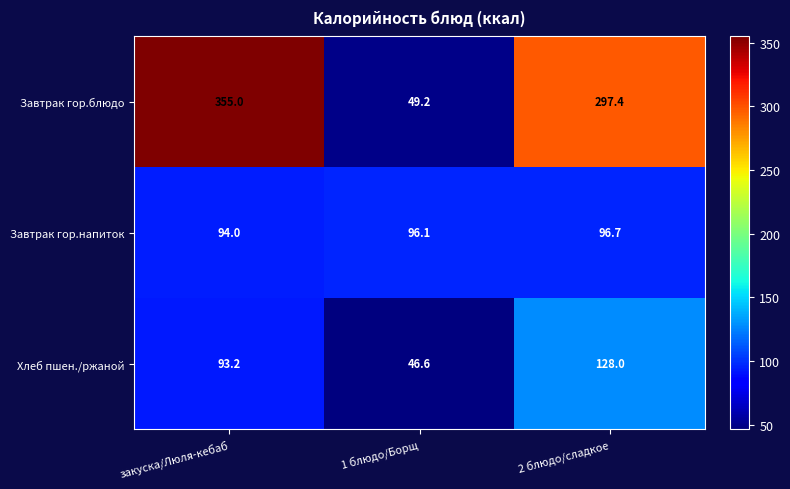

How many categories are shown in the chart?

3